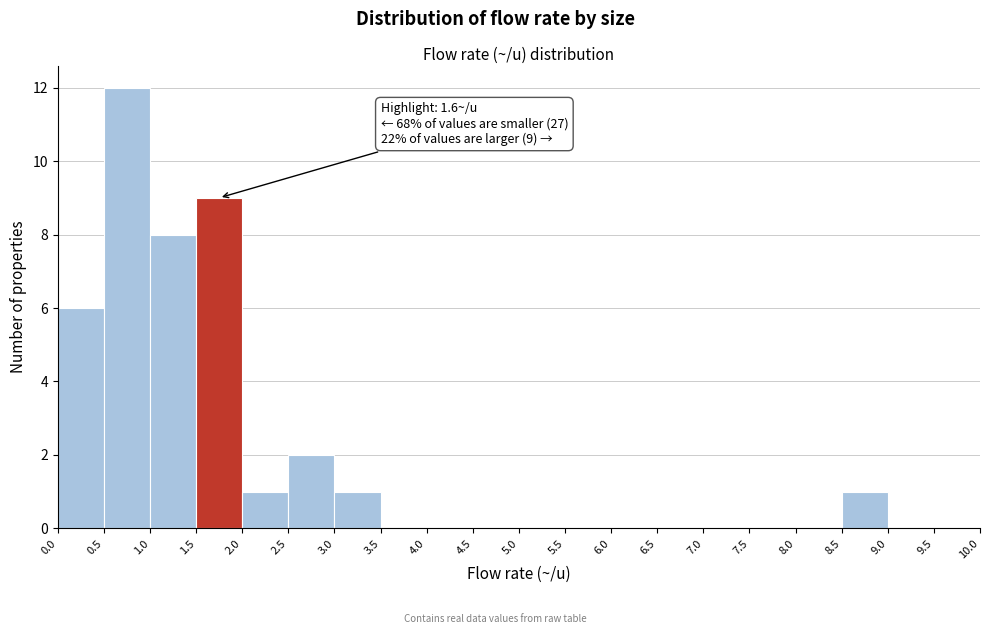

Over which range of the x-axis is the bar tallest?

0.5 to 1.0